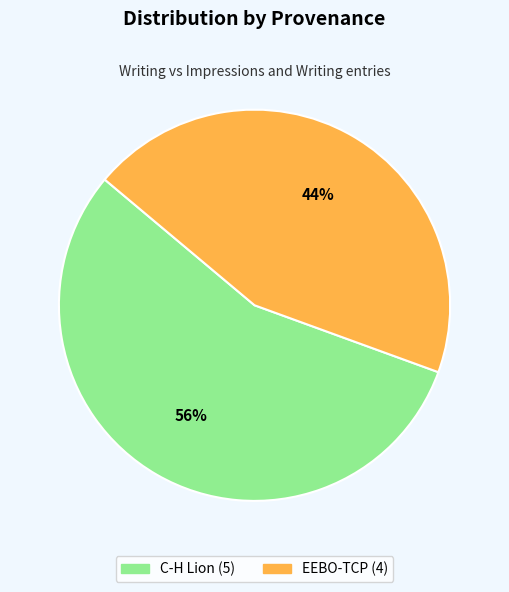

To the nearest percent, what is the average slice percentage?

50%